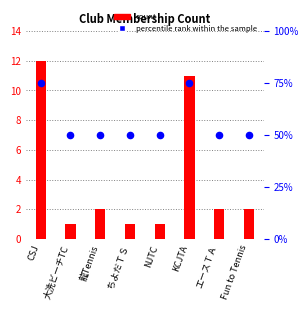

Which series reaches the maximum Y coordinate?

percentile rank within the sample